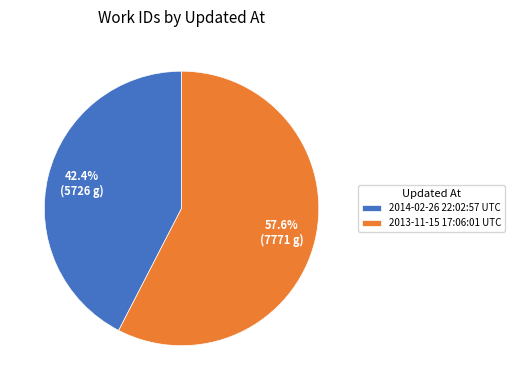

What portion of the pie excludes 2013-11-15 17:06:01 UTC?

42.4%